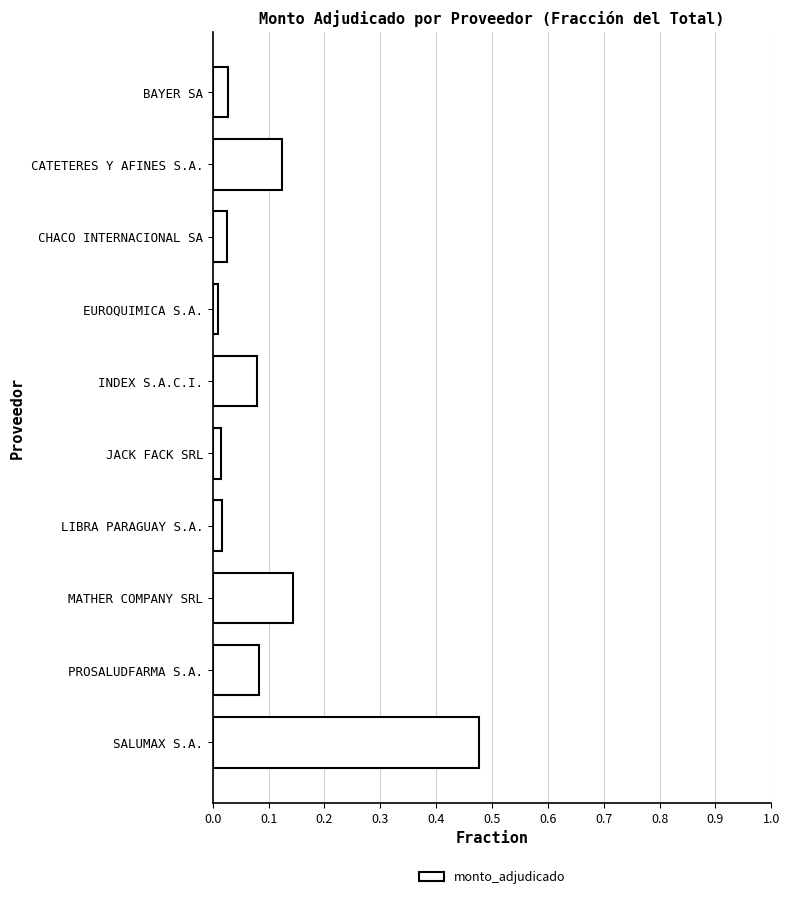

Which has a higher value, MATHER COMPANY SRL or EUROQUIMICA S.A.?

MATHER COMPANY SRL